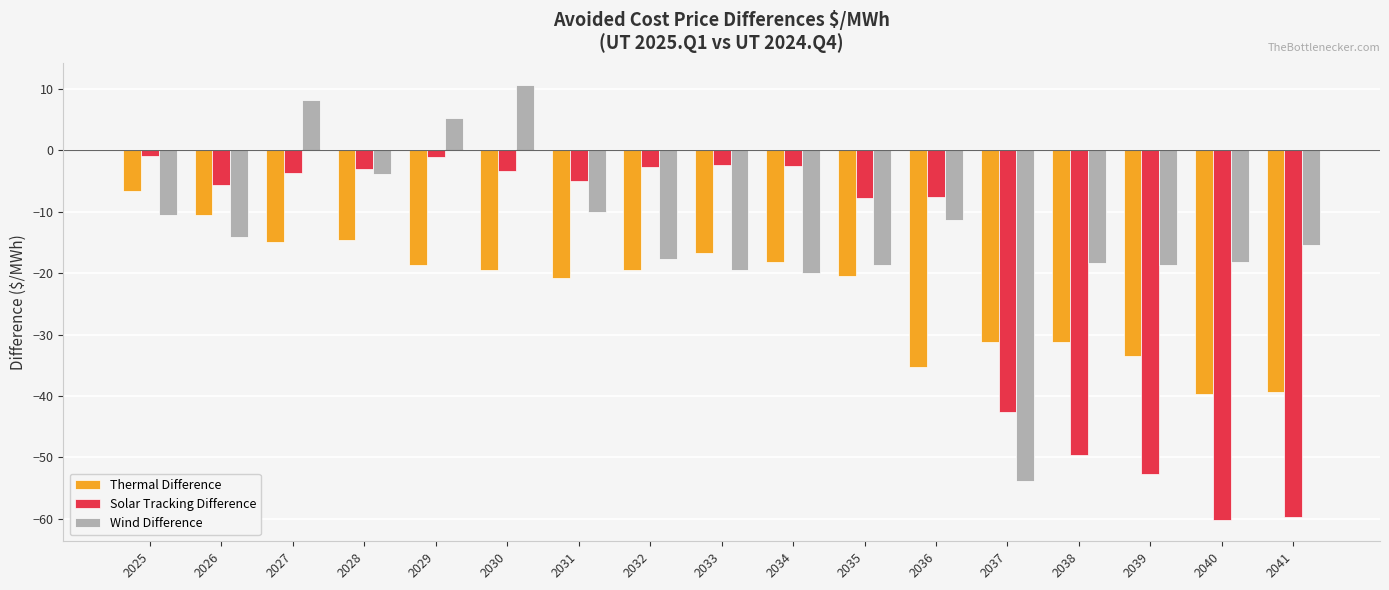

How many values in Wind Difference are below zero?

14